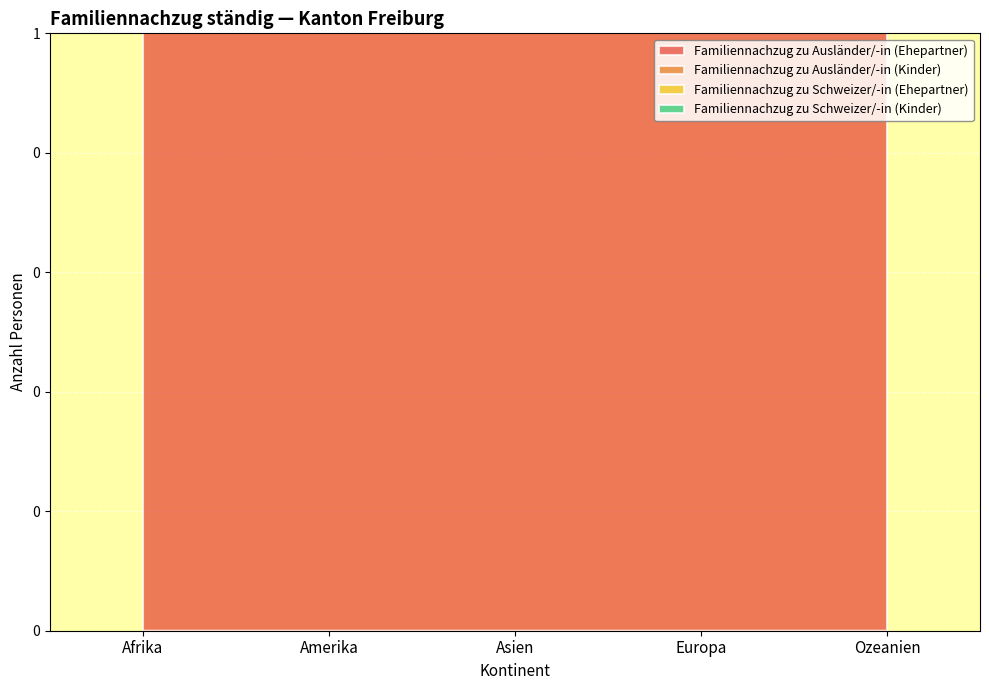

Reading left to right, extract all data points from this chart.

Familiennachzug zu Ausländer/-in (Ehepartner): Afrika=72	Amerika=58	Asien=37	Europa=432	Ozeanien=2
Familiennachzug zu Ausländer/-in (Kinder): Afrika=96	Amerika=84	Asien=57	Europa=1061	Ozeanien=2